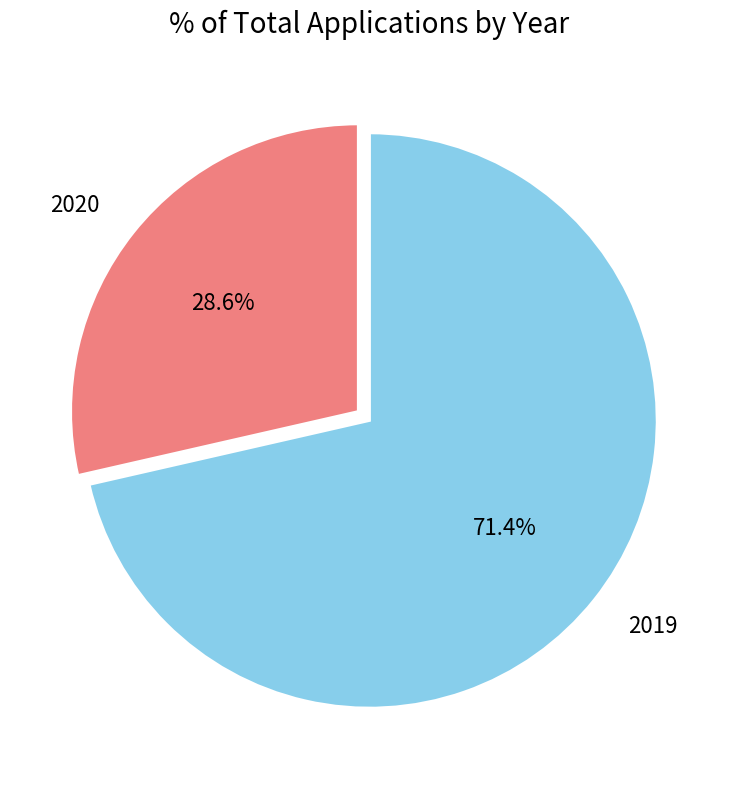

True or false: 2019 accounts for 71% of the total.

True